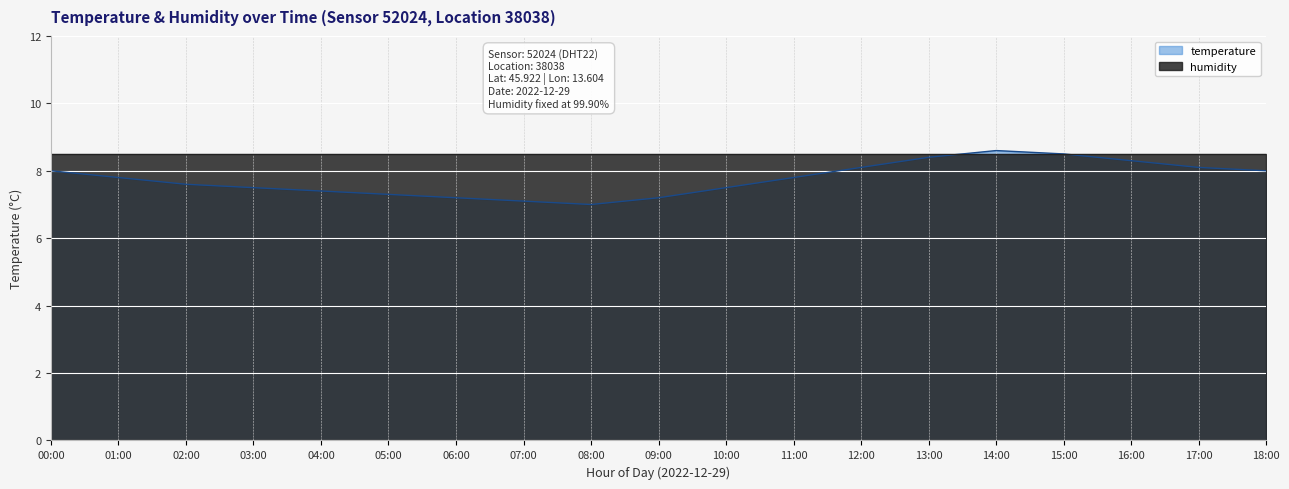

What is the sum of all values?

147.4